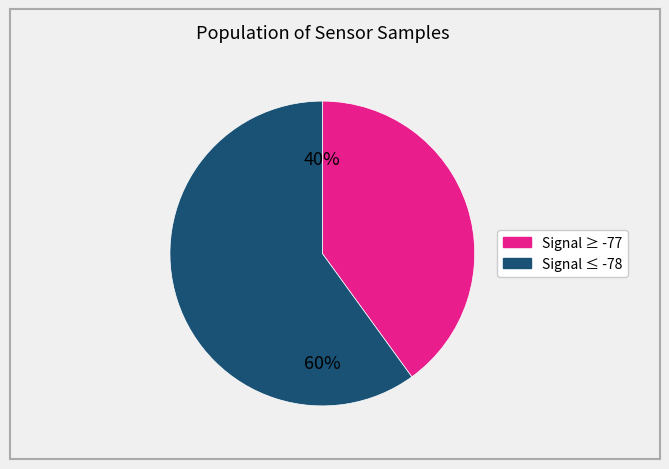

To the nearest percent, what is the difference between the largest and smallest slice percentages?

20%